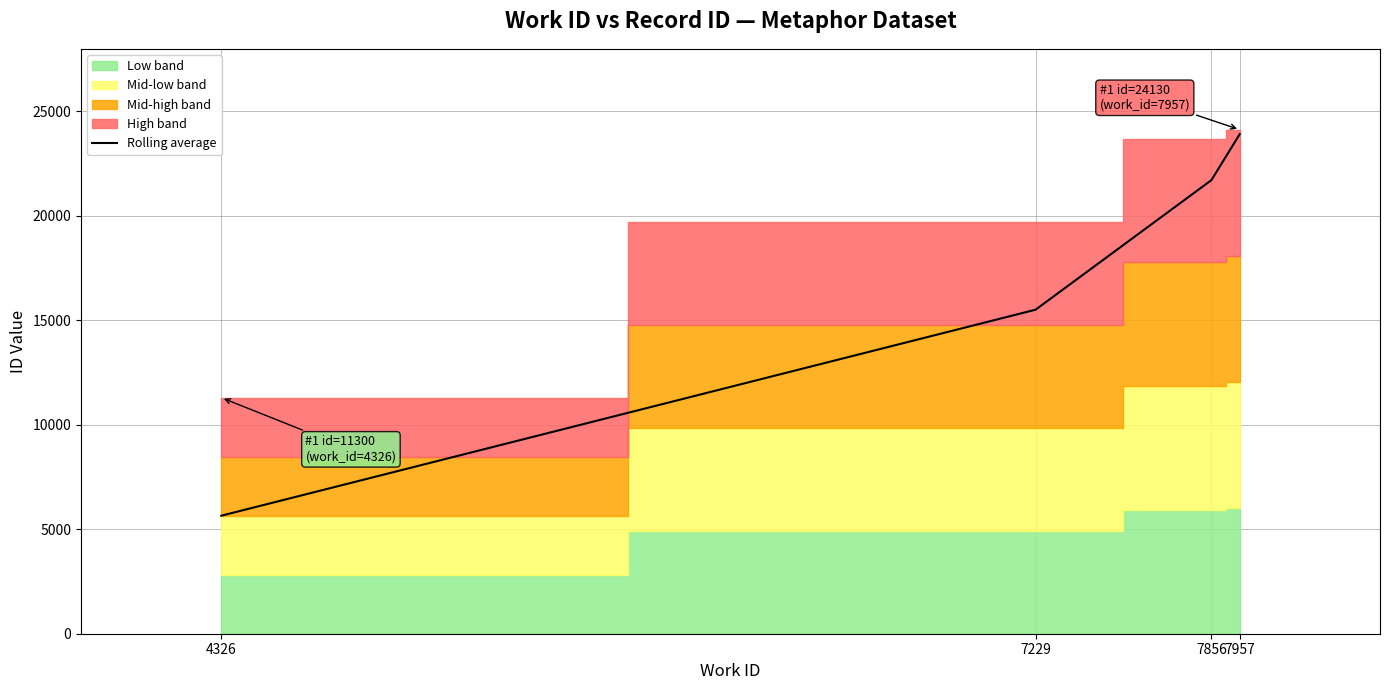

The chart shows a value of 15059.6 at 7957. True or false?

False